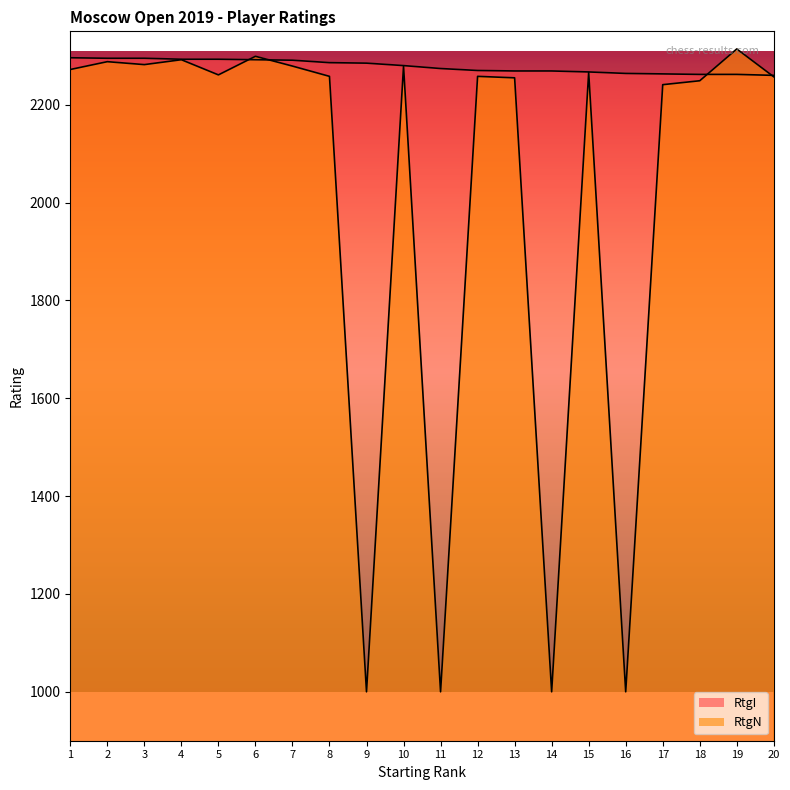

At which label does RtgI reach its minimum?

20